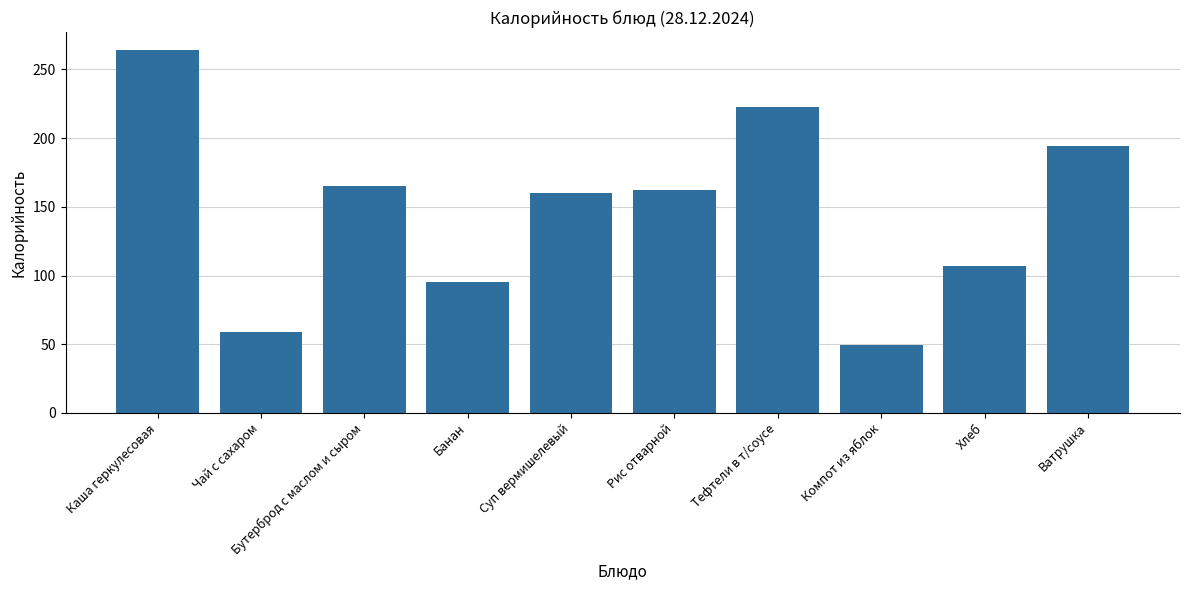

What is the difference between the maximum and minimum values?

214.8